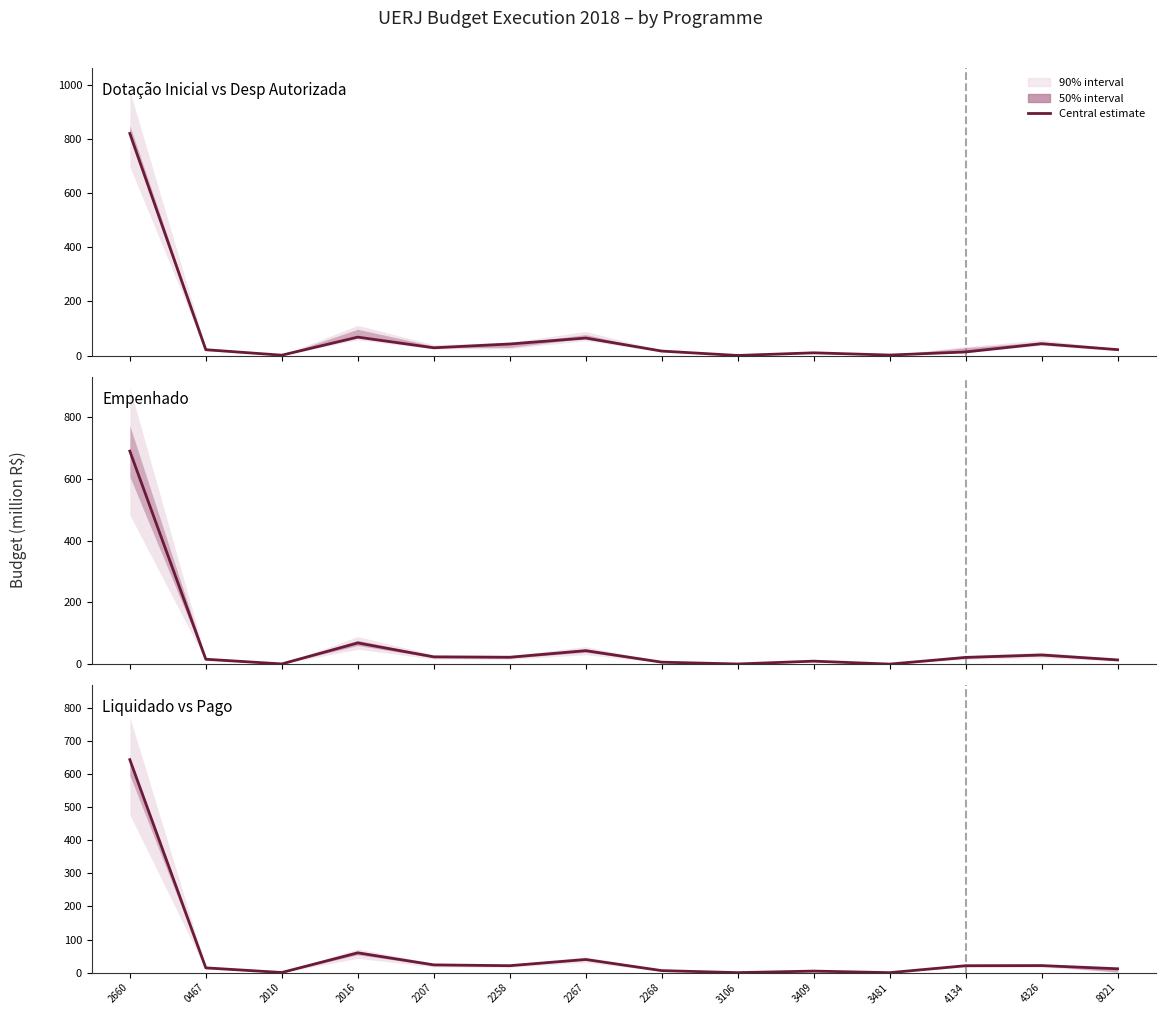

How many distinct data groups are displayed?

3